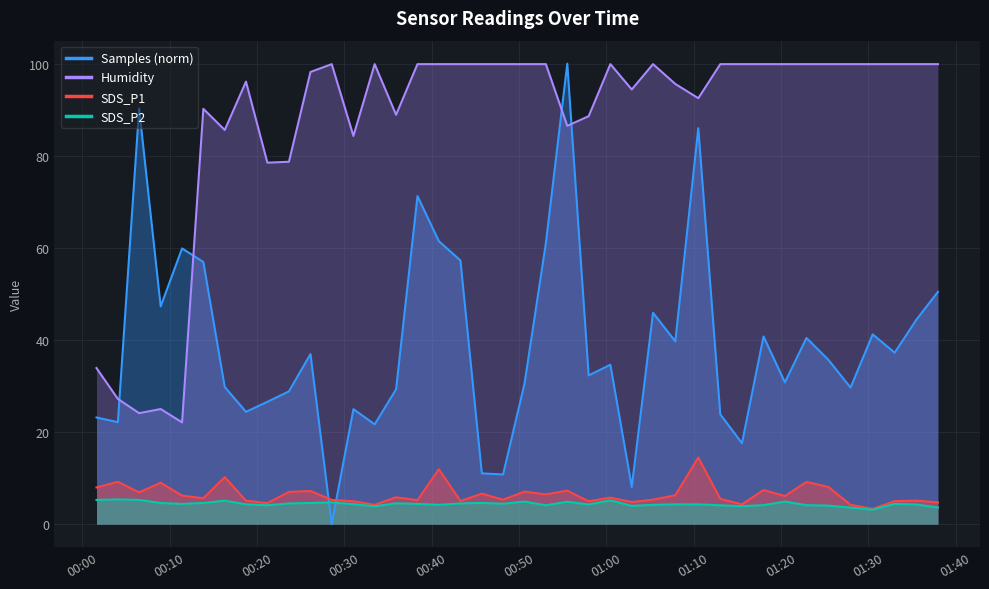

How many times do Samples (norm) and SDS_P1 cross each other?

2